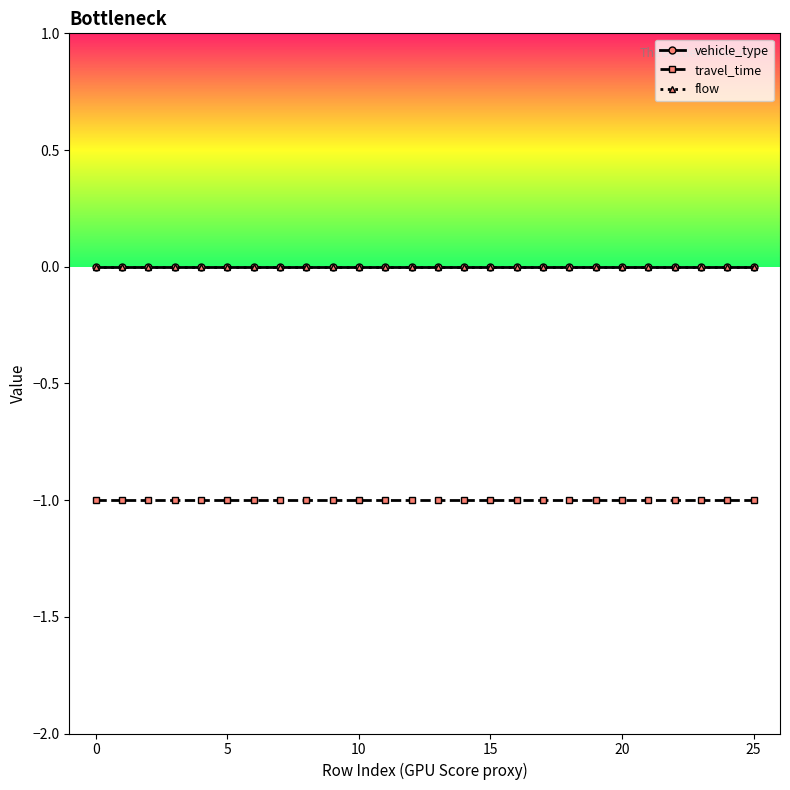

What is the smallest value displayed?

-1